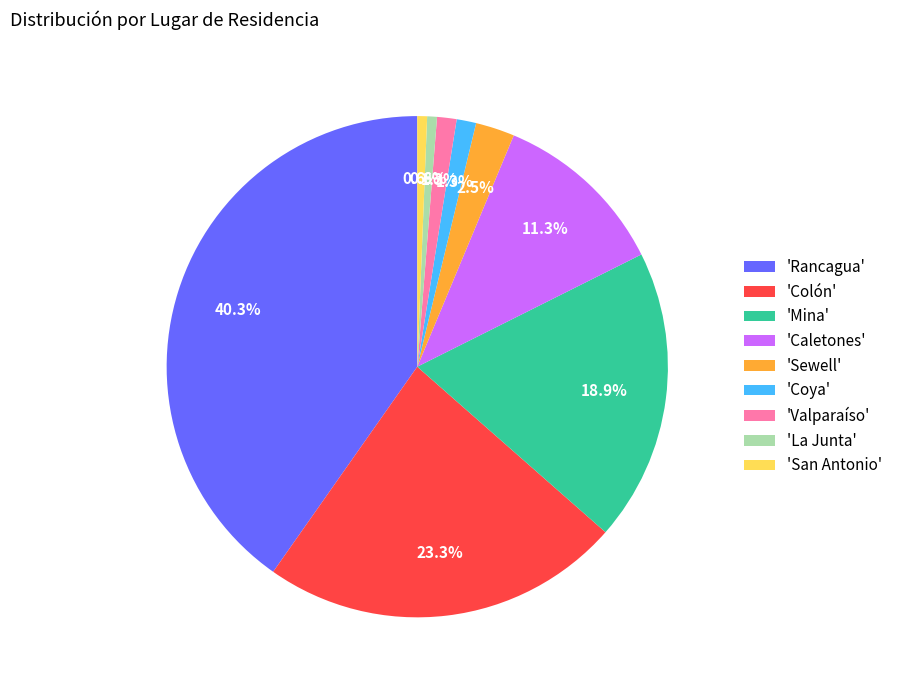

Is there any slice that represents more than half of the pie?

No